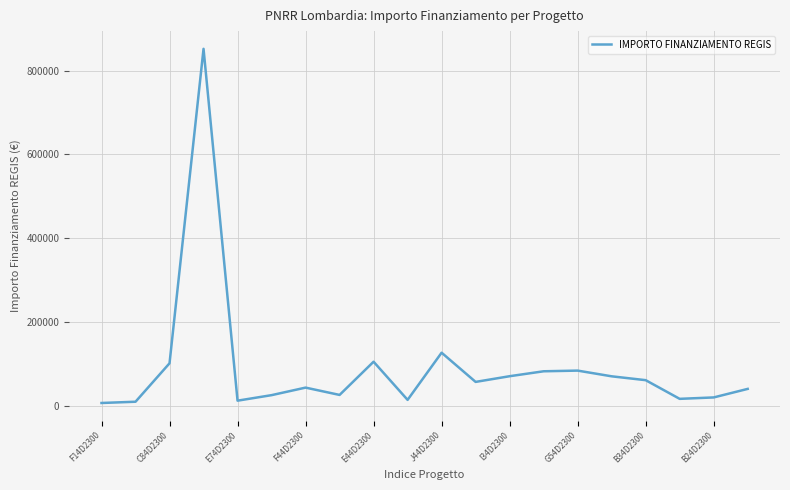

What is the minimum value shown in the chart?

7524.8